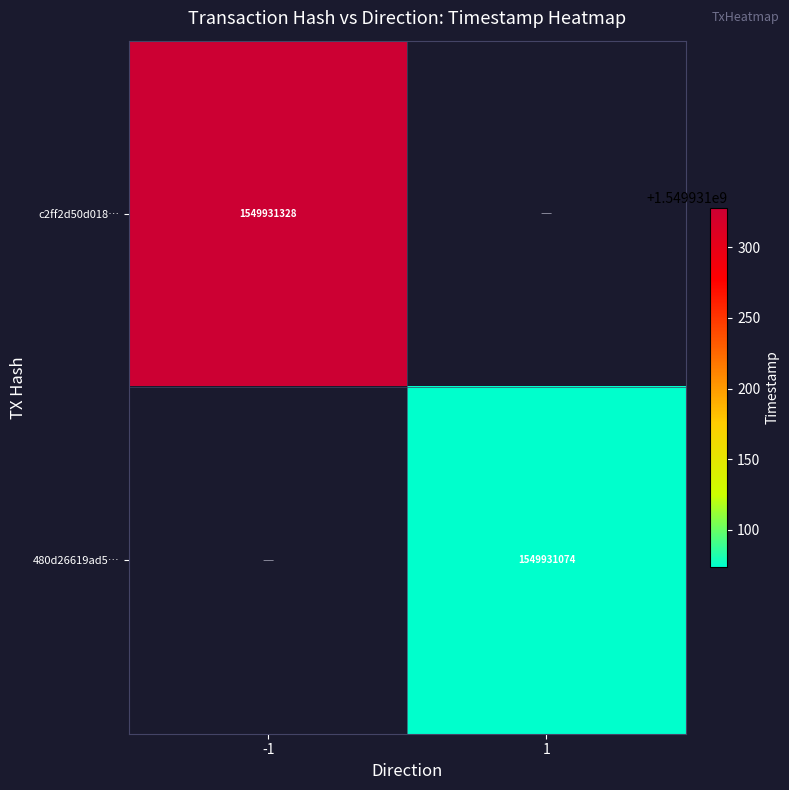

The c2ff2d50d01814398bf1abc6a40a82666cc5648 series shows 0 at 1. True or false?

True